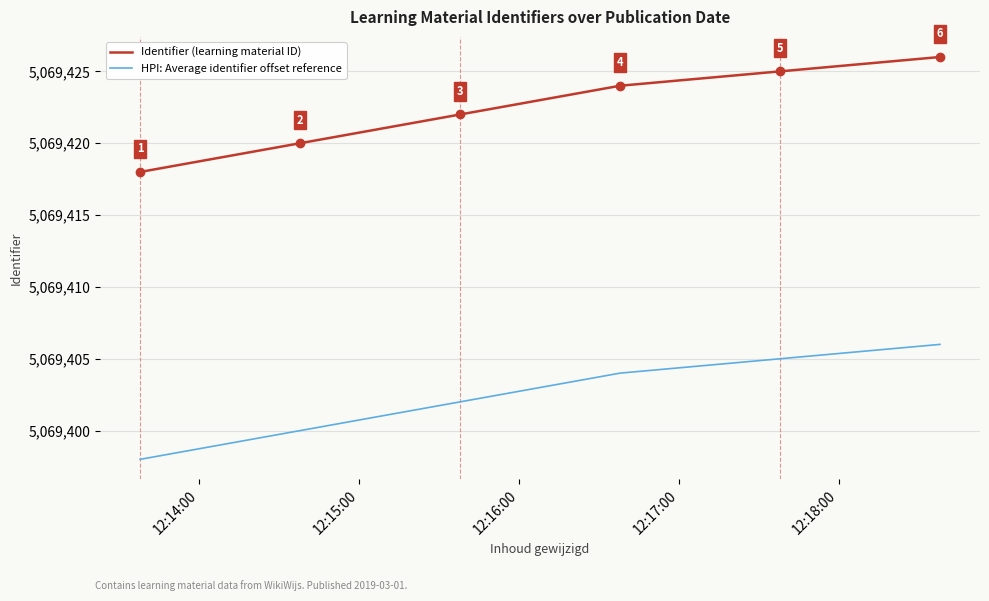

List the series in order of their overall mean, lowest first.

HPI: Average identifier offset reference, Identifier (learning material ID)